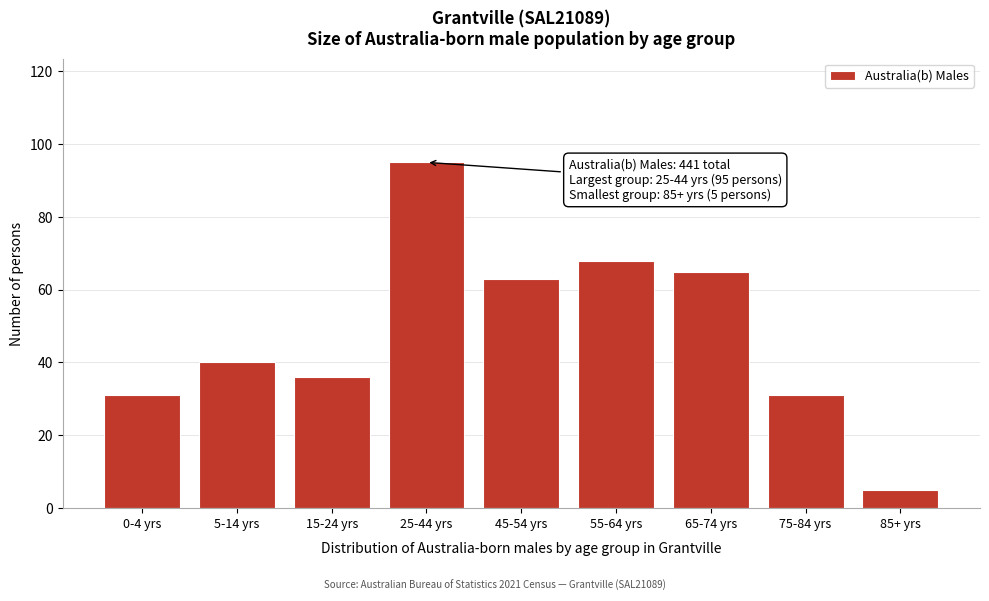

Reading right to left, list all the values displayed in this chart.

5	31	65	68	63	95	36	40	31